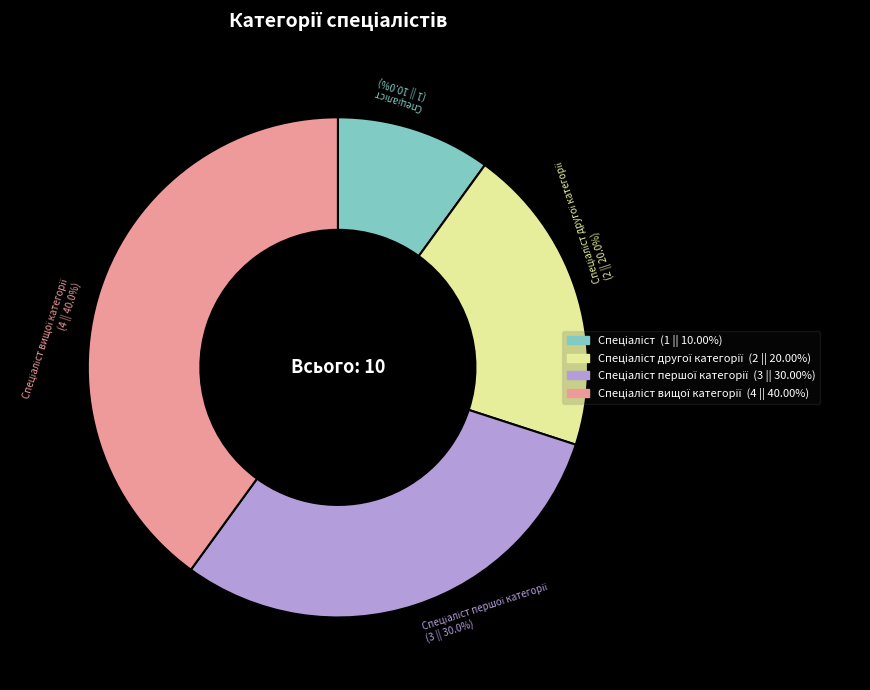

Is there any slice that represents more than half of the pie?

No